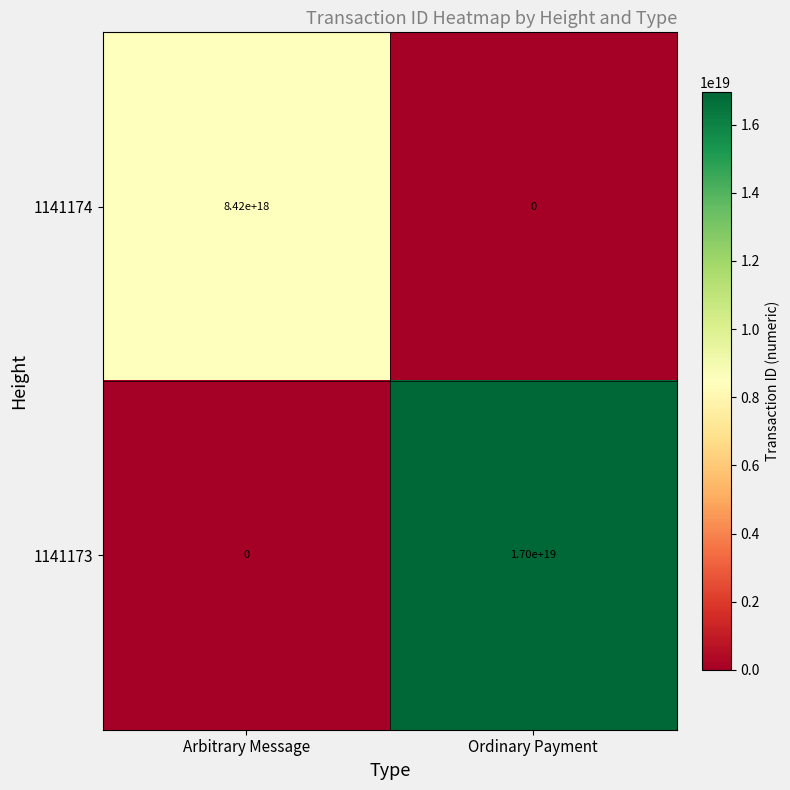

How many values in 1141174 are above zero?

1